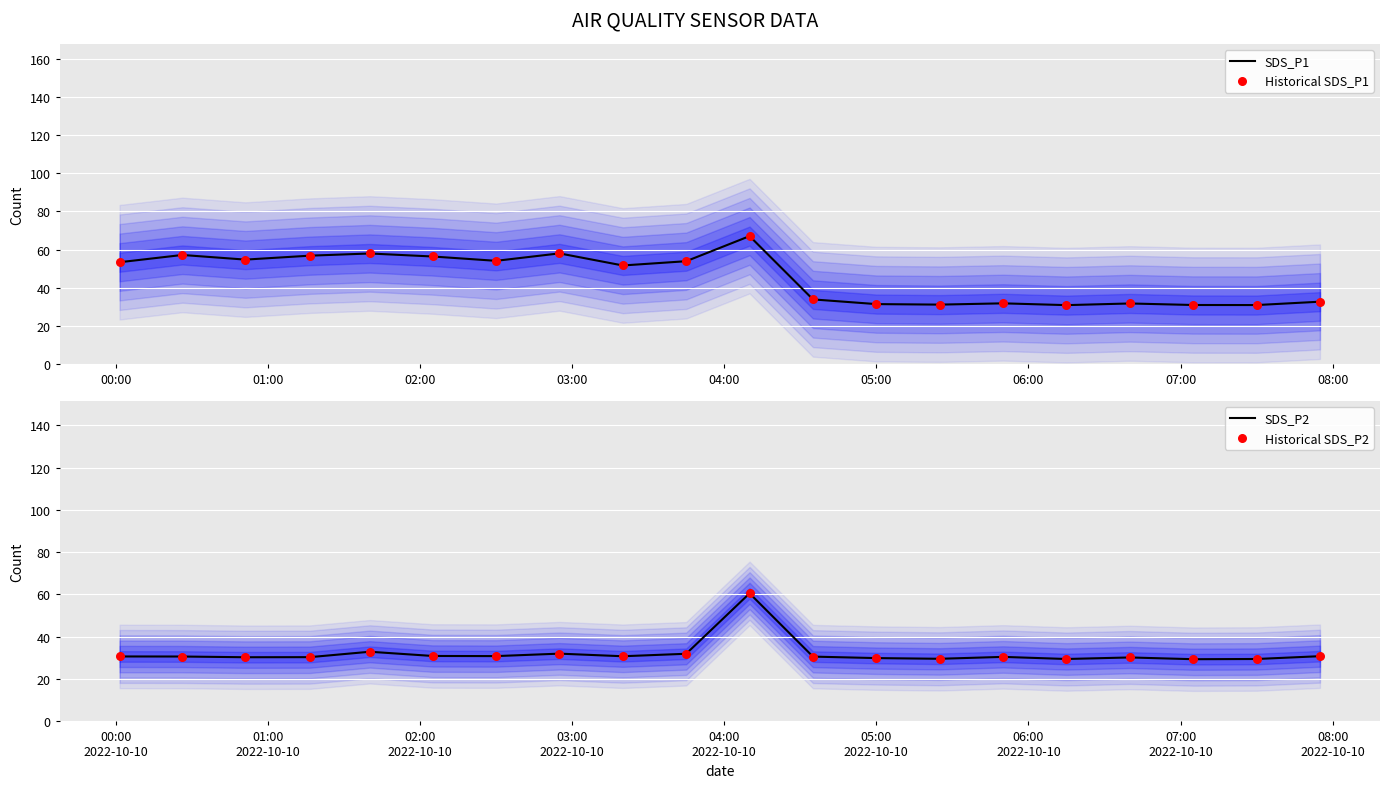

Is the value of SDS_P1 at 04:00 greater than the value of SDS_P2 at 06:00?

Yes